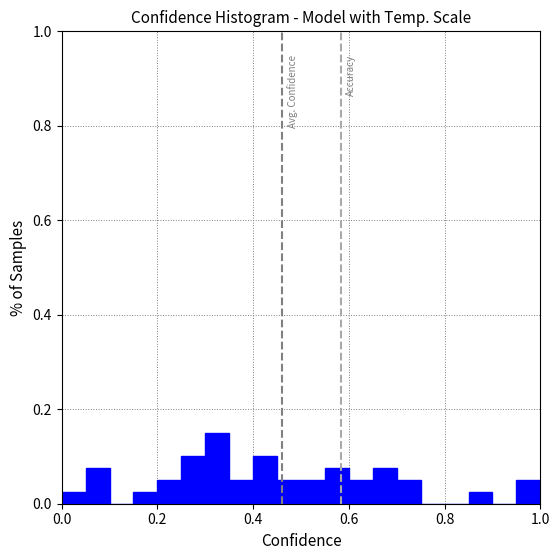

Around what value on the x-axis is the tallest bar? Give the approximate position of its centre, as read against the axis.

0.32